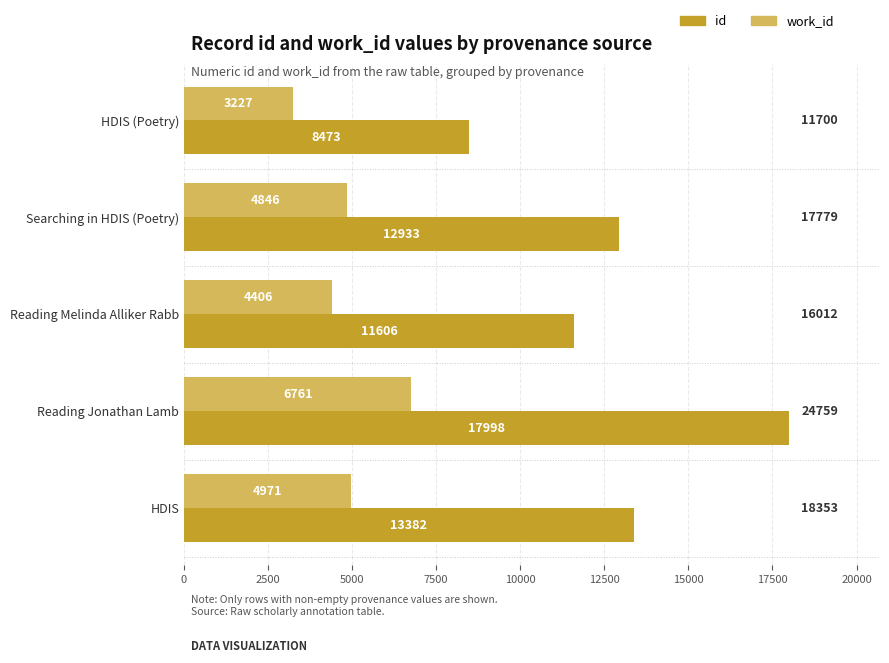

Which series changed the most between Searching in HDIS (Poetry) and Reading Melinda Alliker Rabb?

id